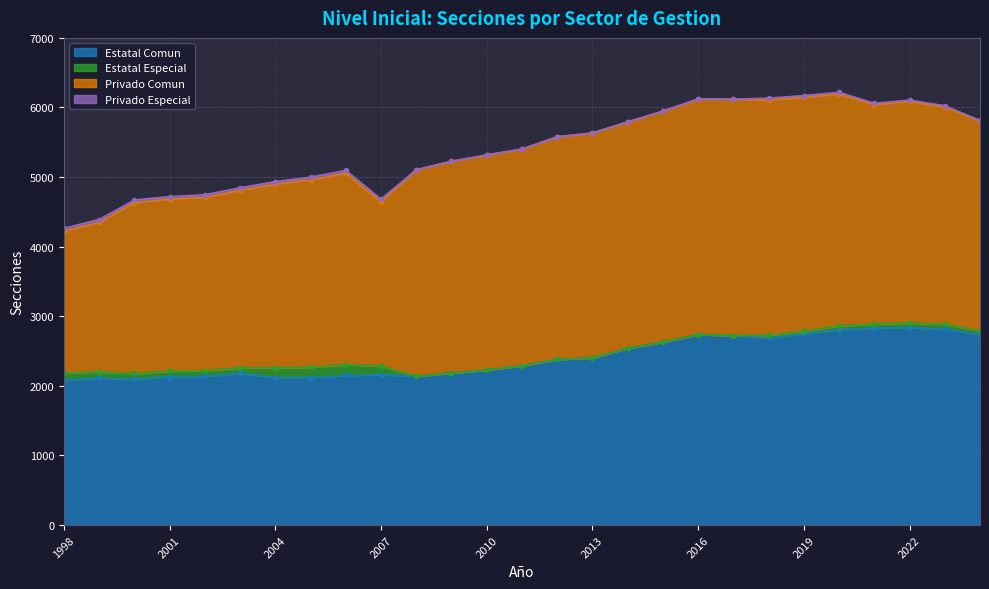

What is the spread (max minus min) of values at 2007?

2315